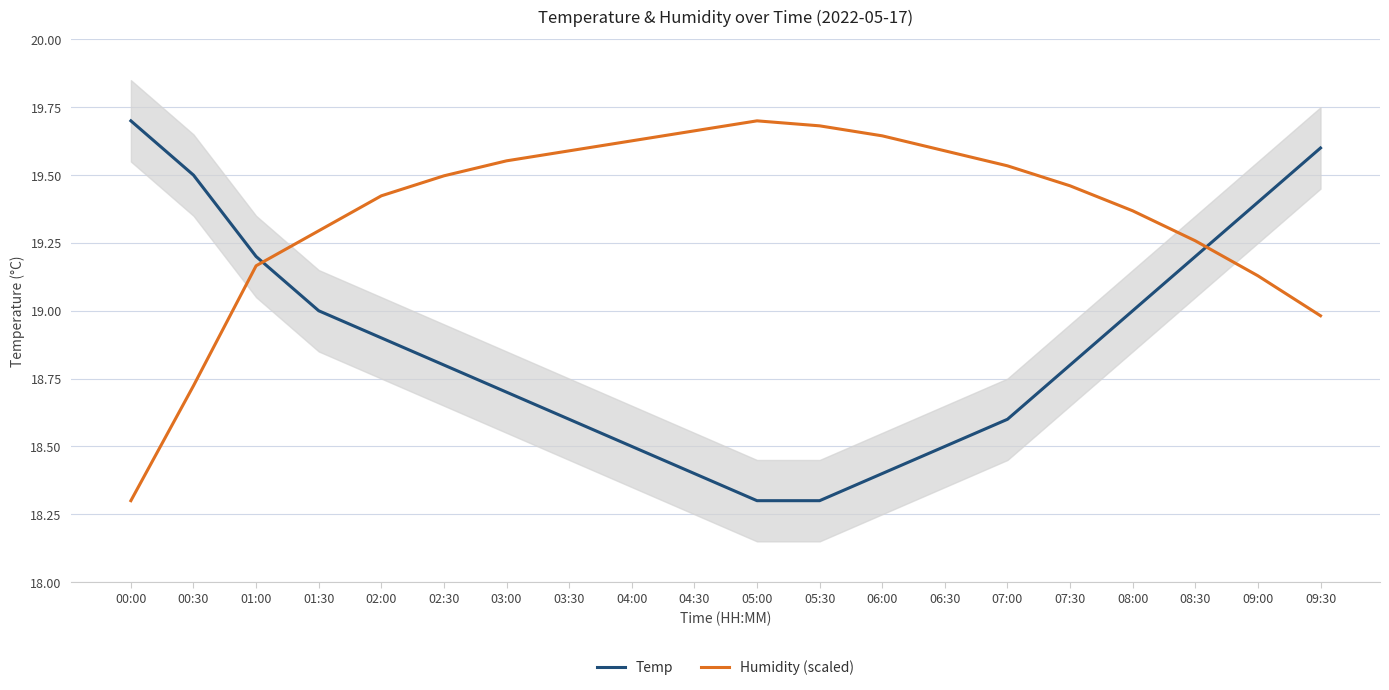

Reading left to right, what are all the values shown in this chart?

Temp: 19.7	19.5	19.2	19.0	18.9	18.8	18.7	18.6	18.5	18.4	18.3	18.3	18.4	18.5	18.6	18.8	19.0	19.2	19.4	19.6
Humidity (scaled): 18.3	18.7	19.2	19.3	19.4	19.5	19.6	19.6	19.6	19.7	19.7	19.7	19.6	19.6	19.5	19.5	19.4	19.3	19.1	19.0